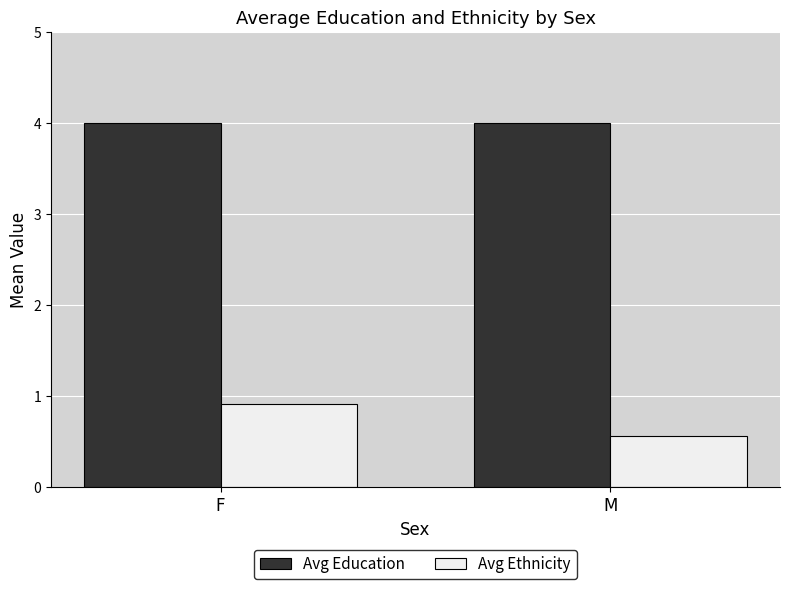

The value of Avg Ethnicity at M is 0.3. True or false?

False